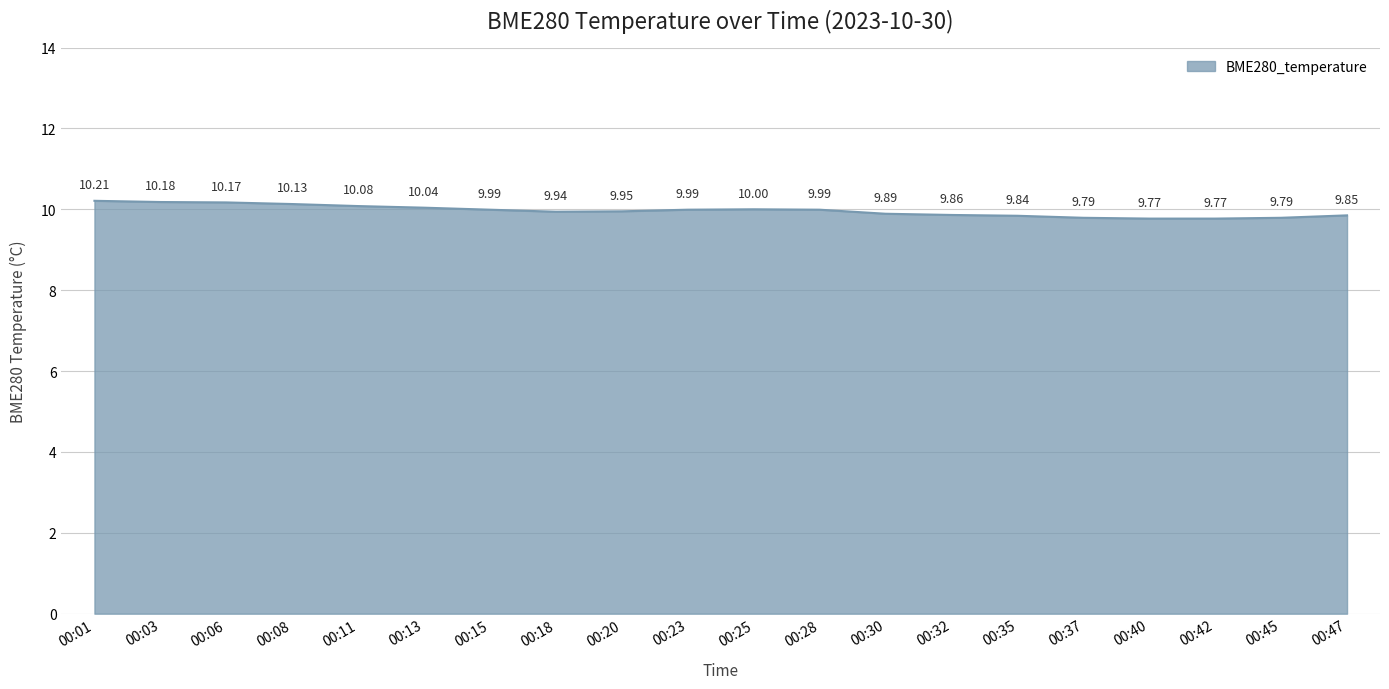

What is the ratio of the value at 00:30 to the value at 00:01?

1.0